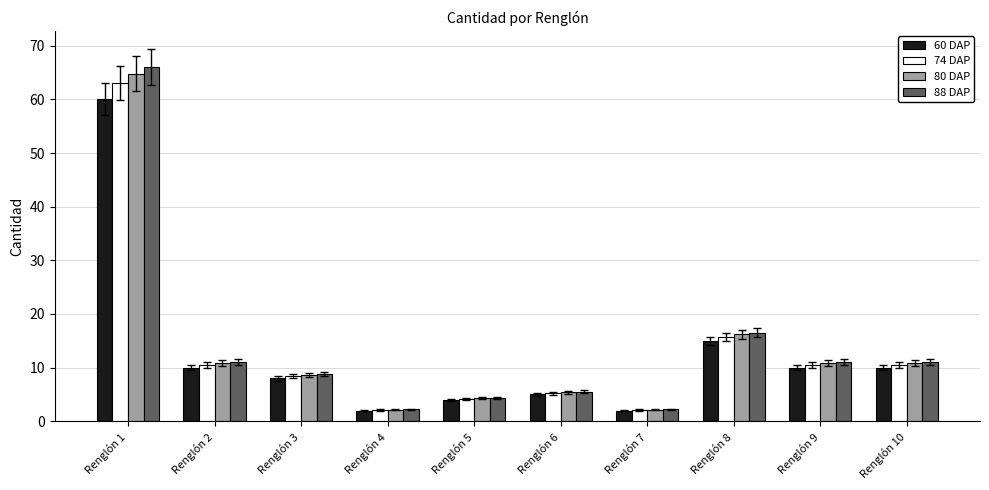

Where is 74 DAP nearest to the value 32?

Renglón 8